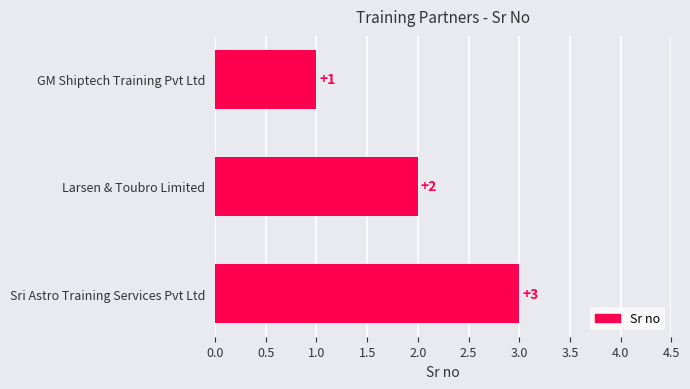

What is the sum of the values at Larsen & Toubro Limited and Sri Astro Training Services Pvt Ltd?

5